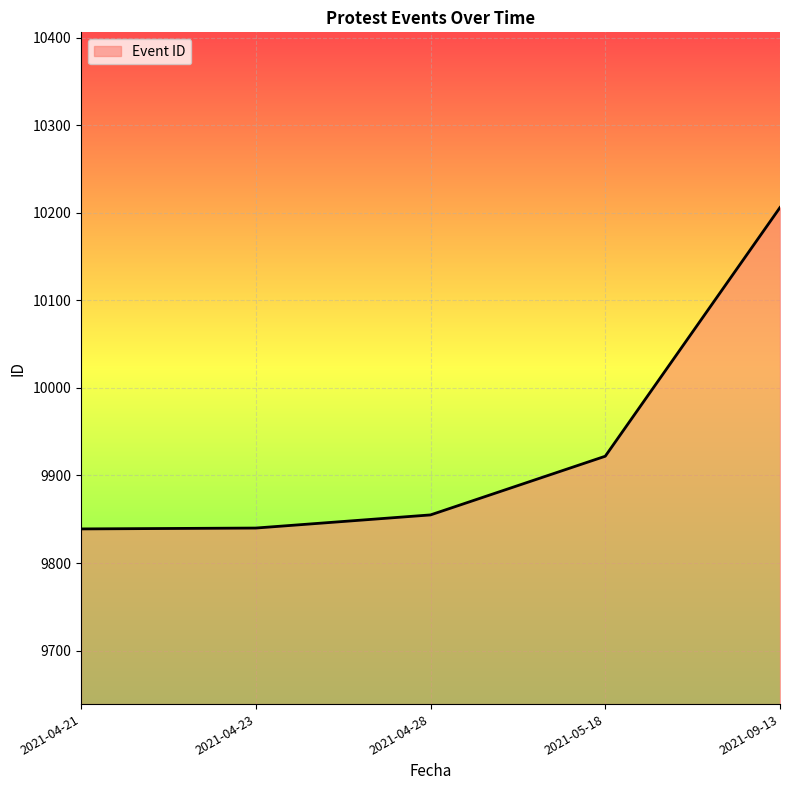

Does the chart display data point markers on the line(s)?

No